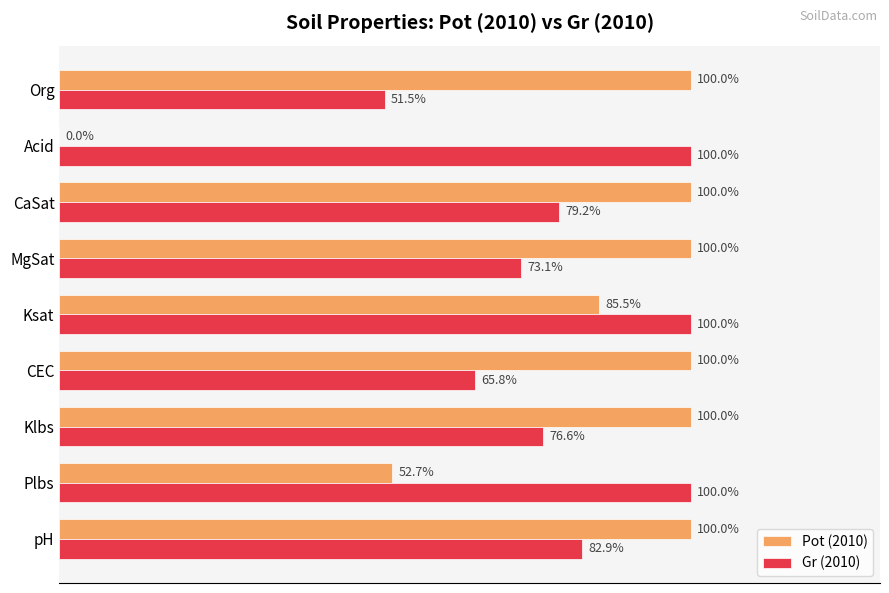

Which series has the largest total across all categories?

Pot (2010)